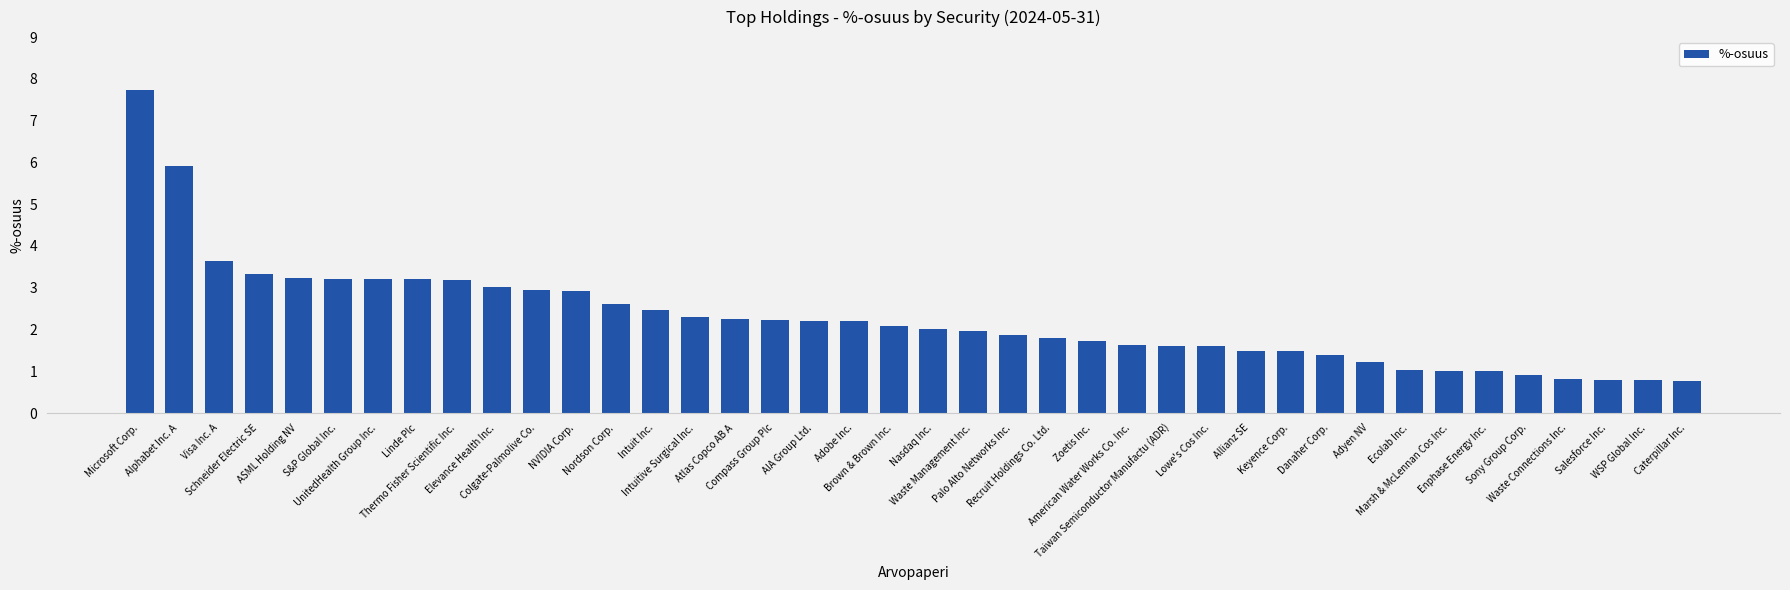

What is the minimum value shown in the chart?

0.8